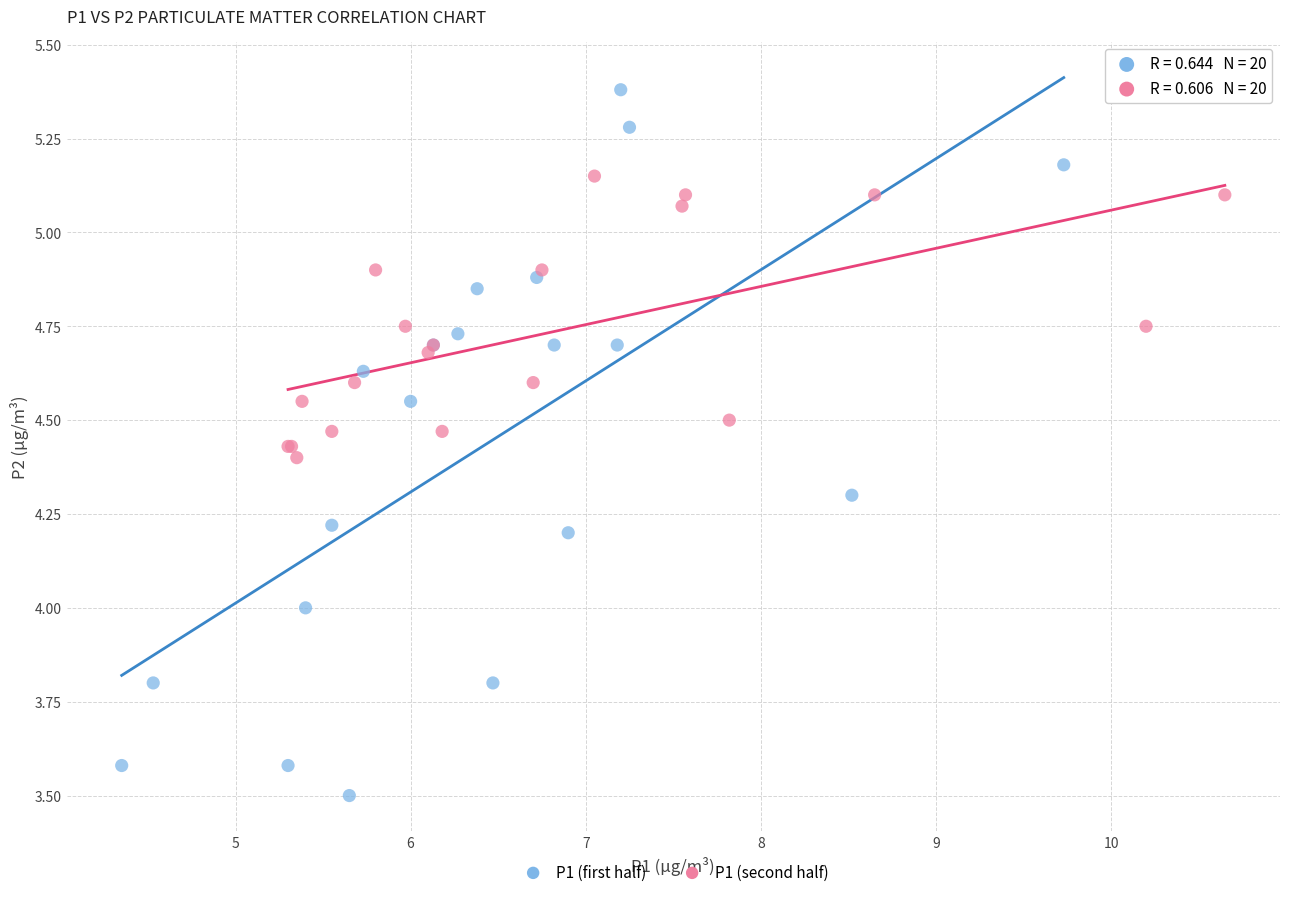

Which series reaches the maximum Y coordinate?

P1 (first half)